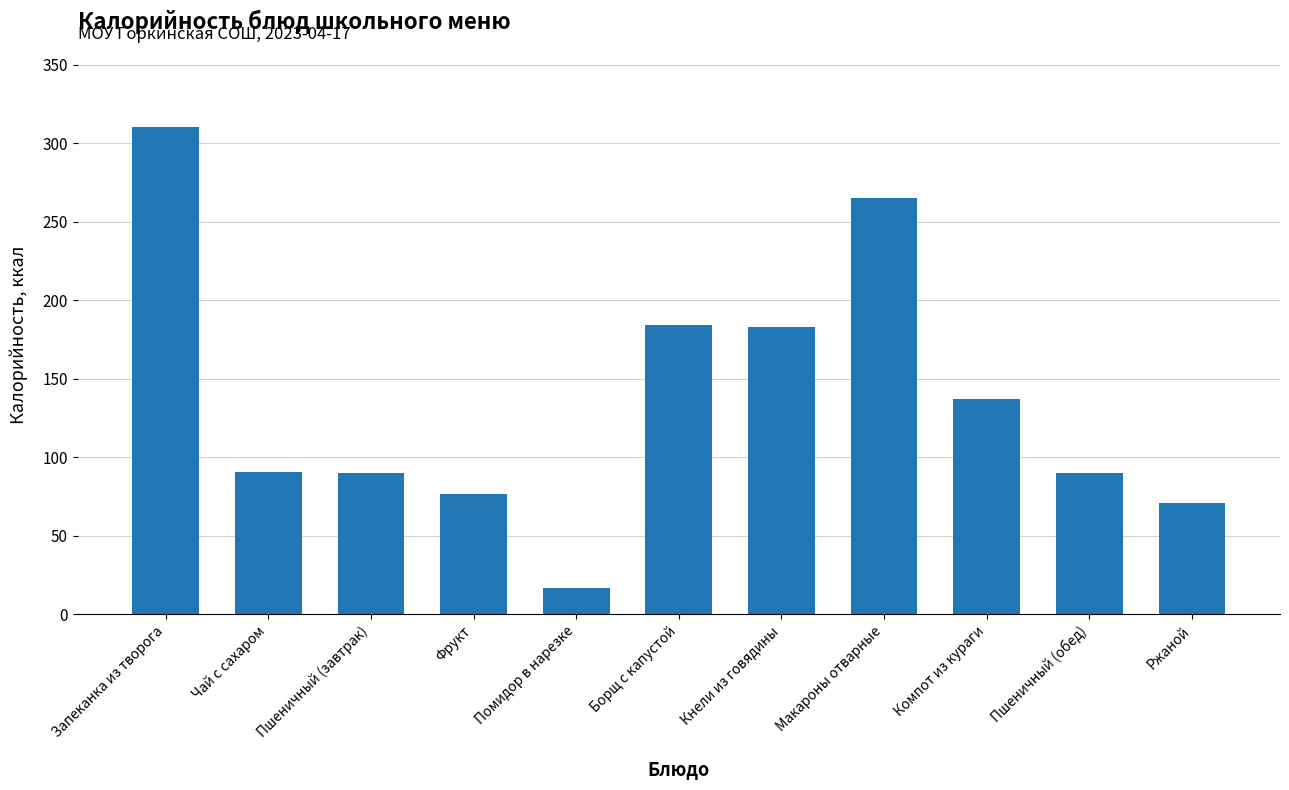

What is the ratio of the value at Борщ с капустой to the value at Запеканка из творога?

0.6